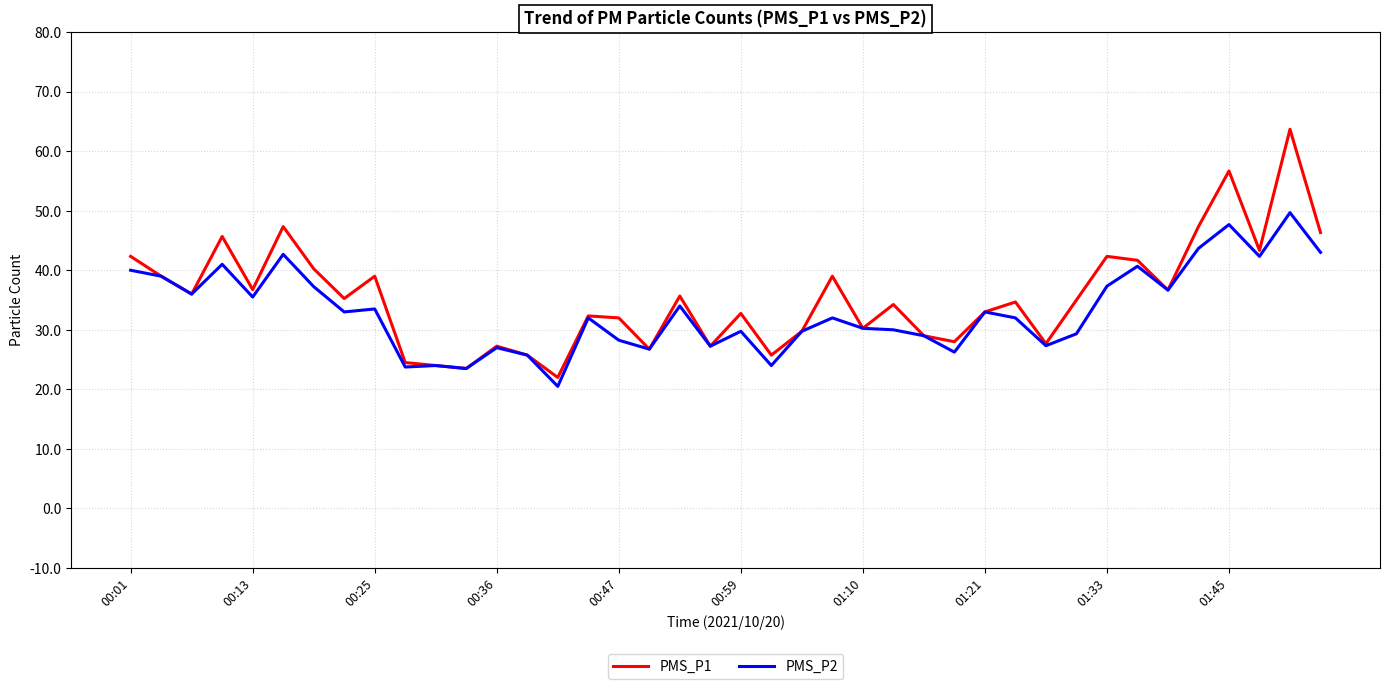

What is the maximum value shown in the chart?

63.7